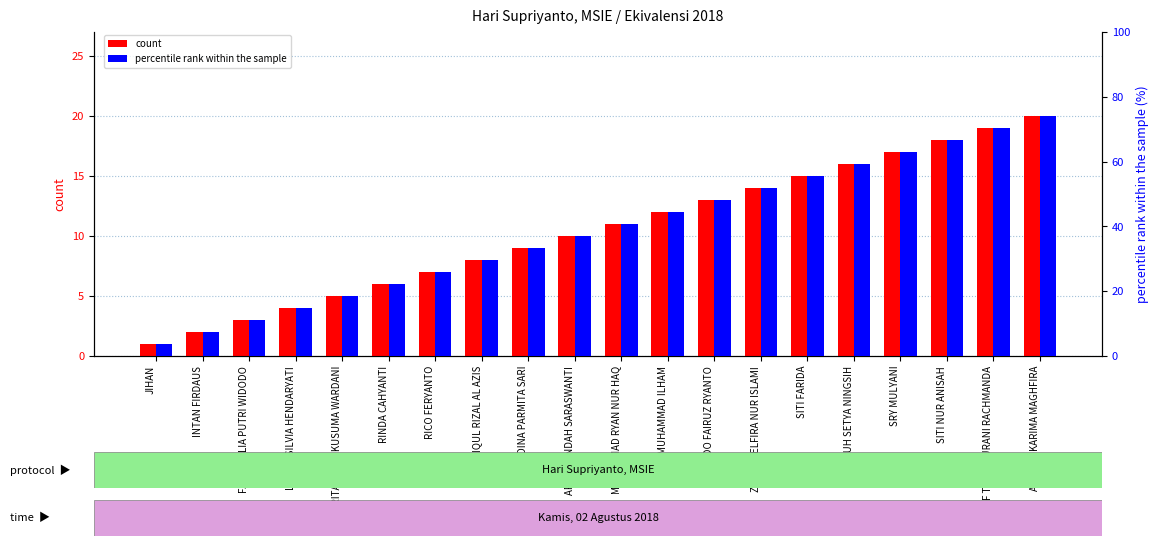

What is the label of the 14th bar from the right?

RICO FERYANTO